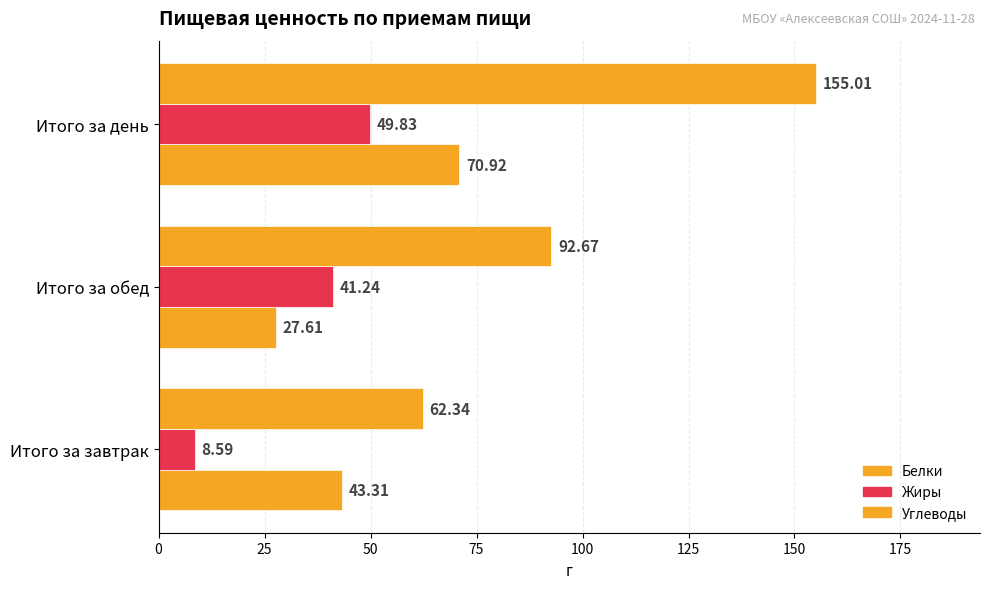

How many values in the Белки series are below 43?

1